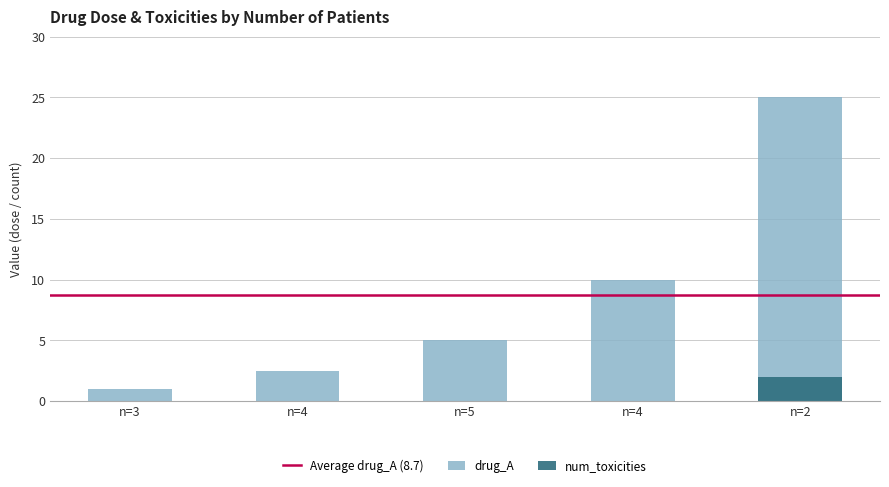

How many values in num_toxicities are above zero?

1